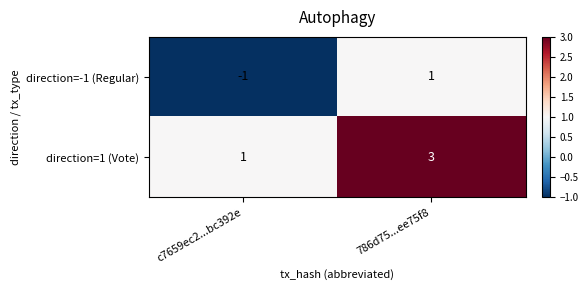

What is the total value across all series at 786d75...ee75f8?

4